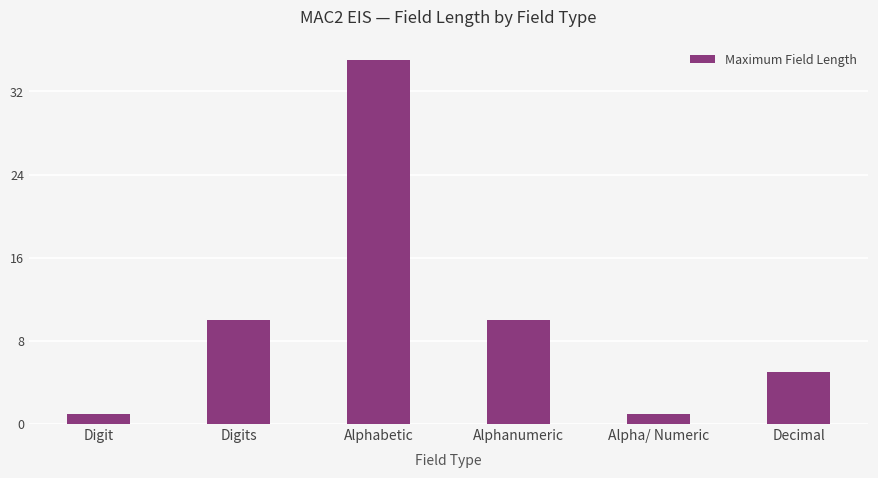

Is it true that the value at Decimal is 5?

True